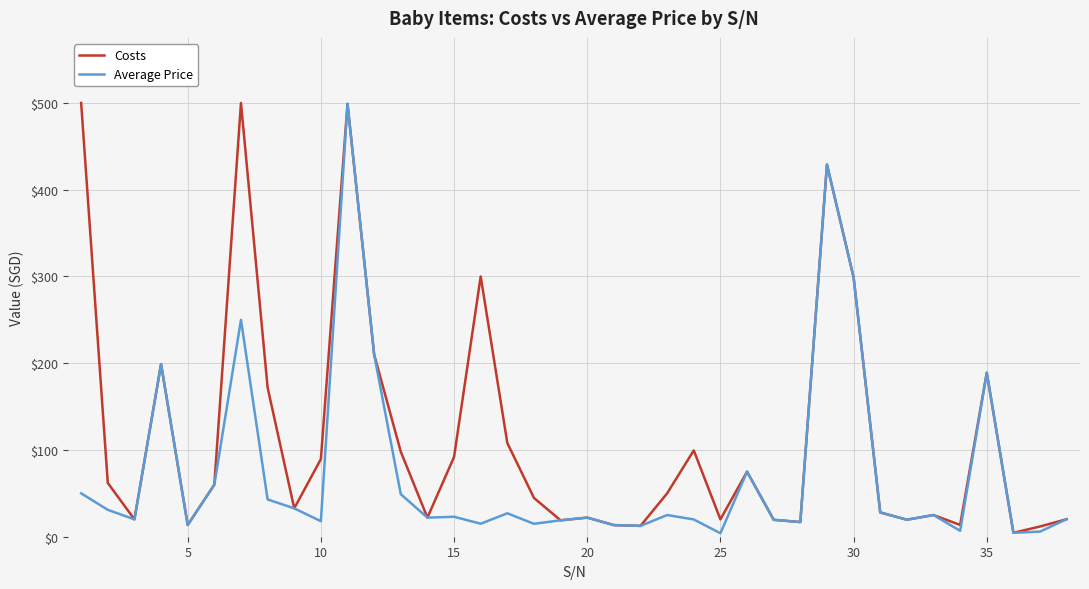

What is the greatest value displayed?

500.0